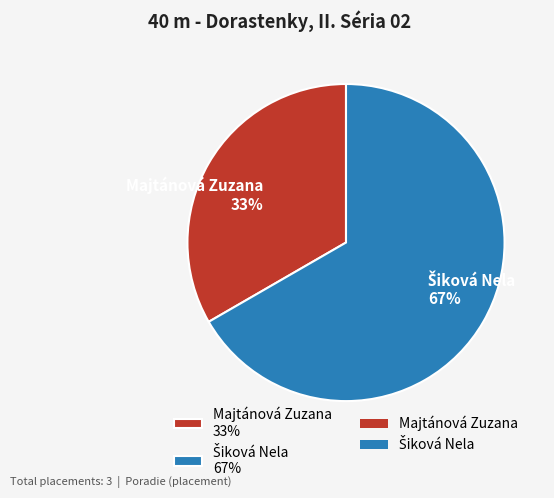

How many segments does this pie chart have?

2